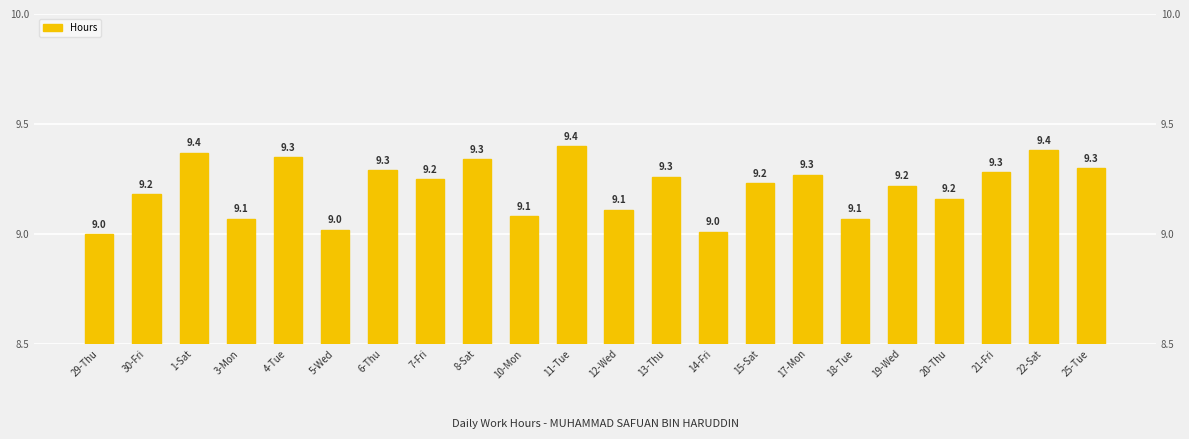

What position from the left is 18-Tue?

17